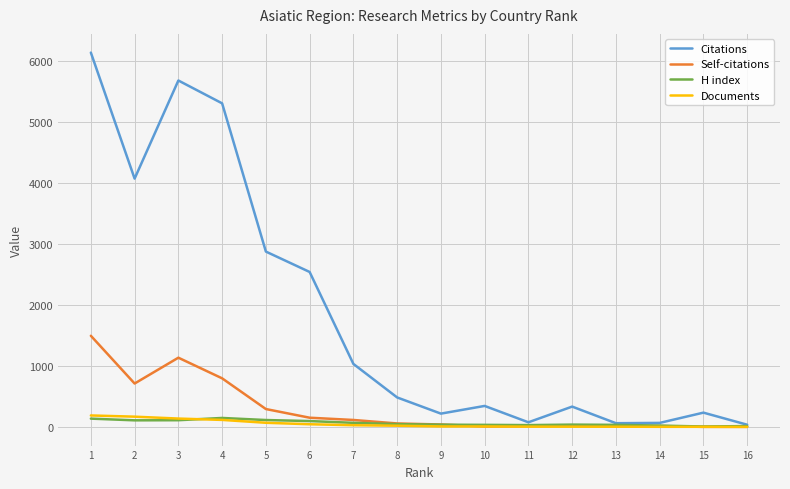

Which series has the largest total across all categories?

Citations